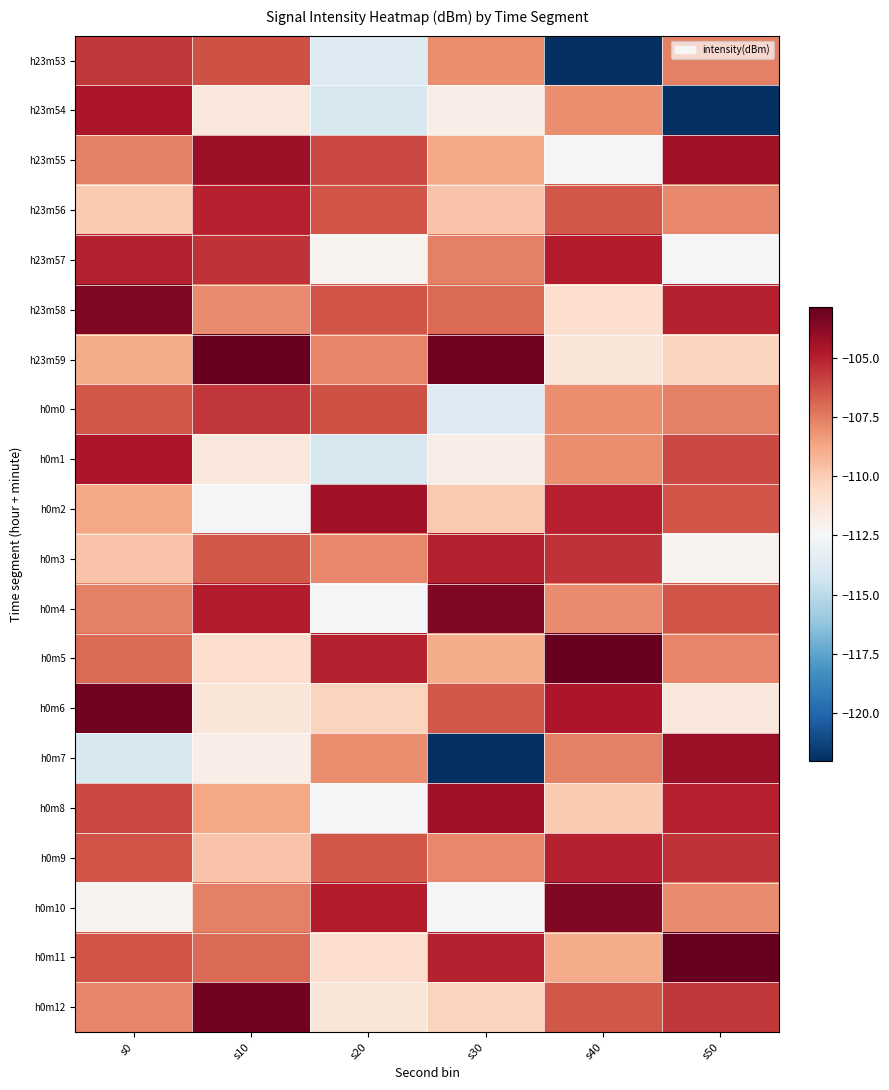

Rank the series by their maximum value, from lowest to highest.

h23m53, h0m0, h0m3, h0m9, h23m56, h23m57, h23m54, h0m1, h0m2, h0m8, h23m55, h0m7, h23m58, h0m4, h0m10, h0m6, h0m12, h23m59, h0m5, h0m11